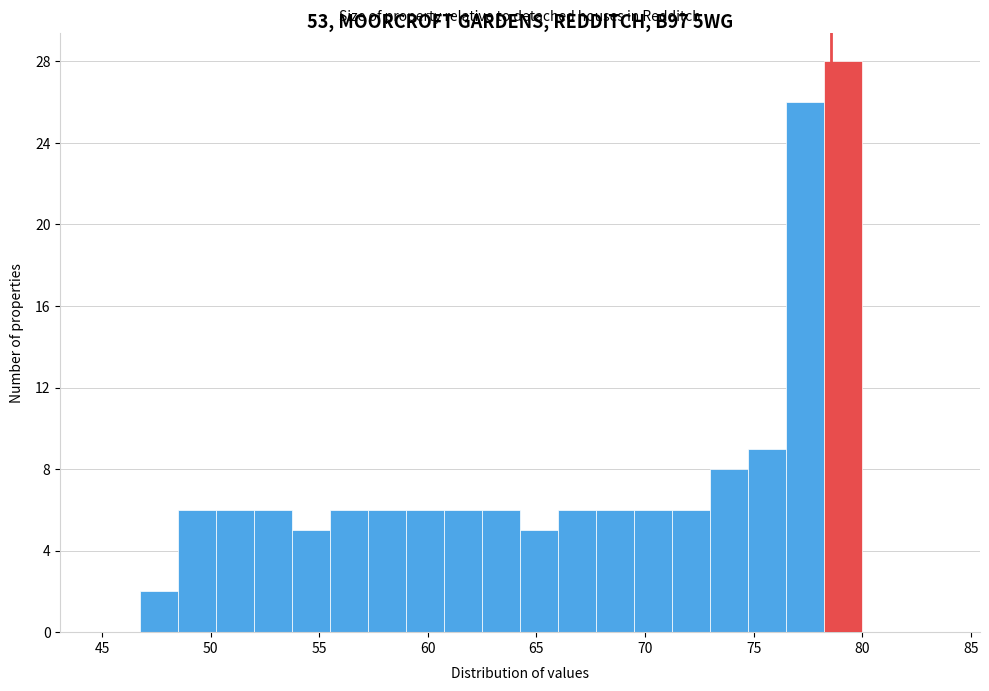

Around what value on the x-axis is the tallest bar? Give the approximate position of its centre, as read against the axis.

79.0